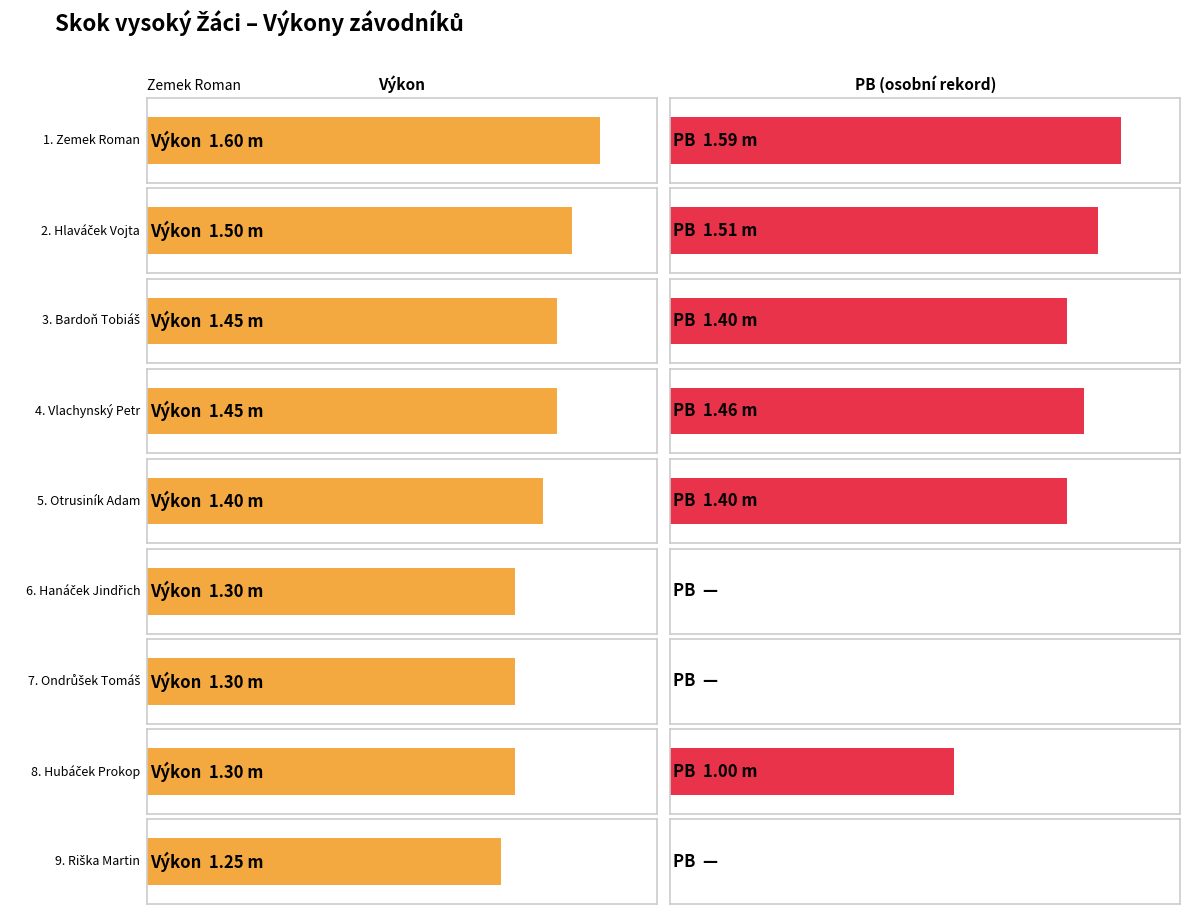

What is the label of the 3rd bar from the right?

Ondrůšek Tomáš